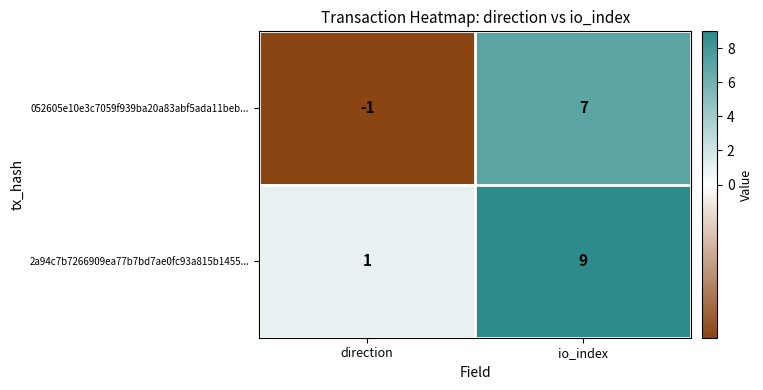

Read the 052605e10e3c7059f939ba20a83abf5ada11beb... value at io_index.

7